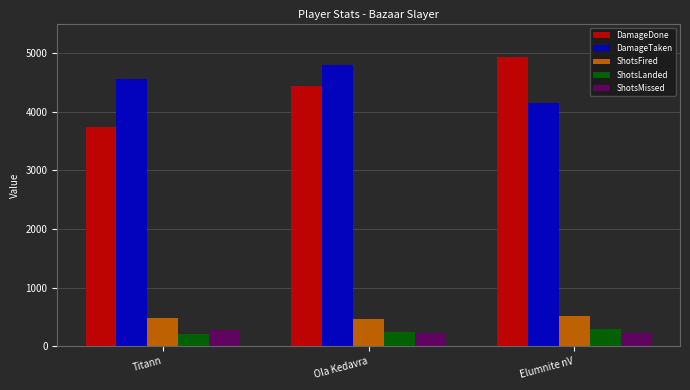

What position from the right is Titann?

3